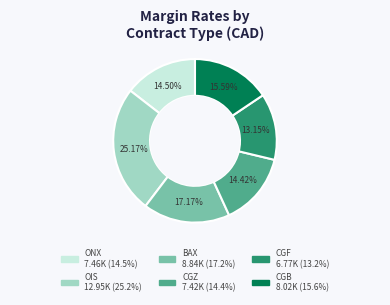

Which has a higher value, ONX or BAX?

BAX